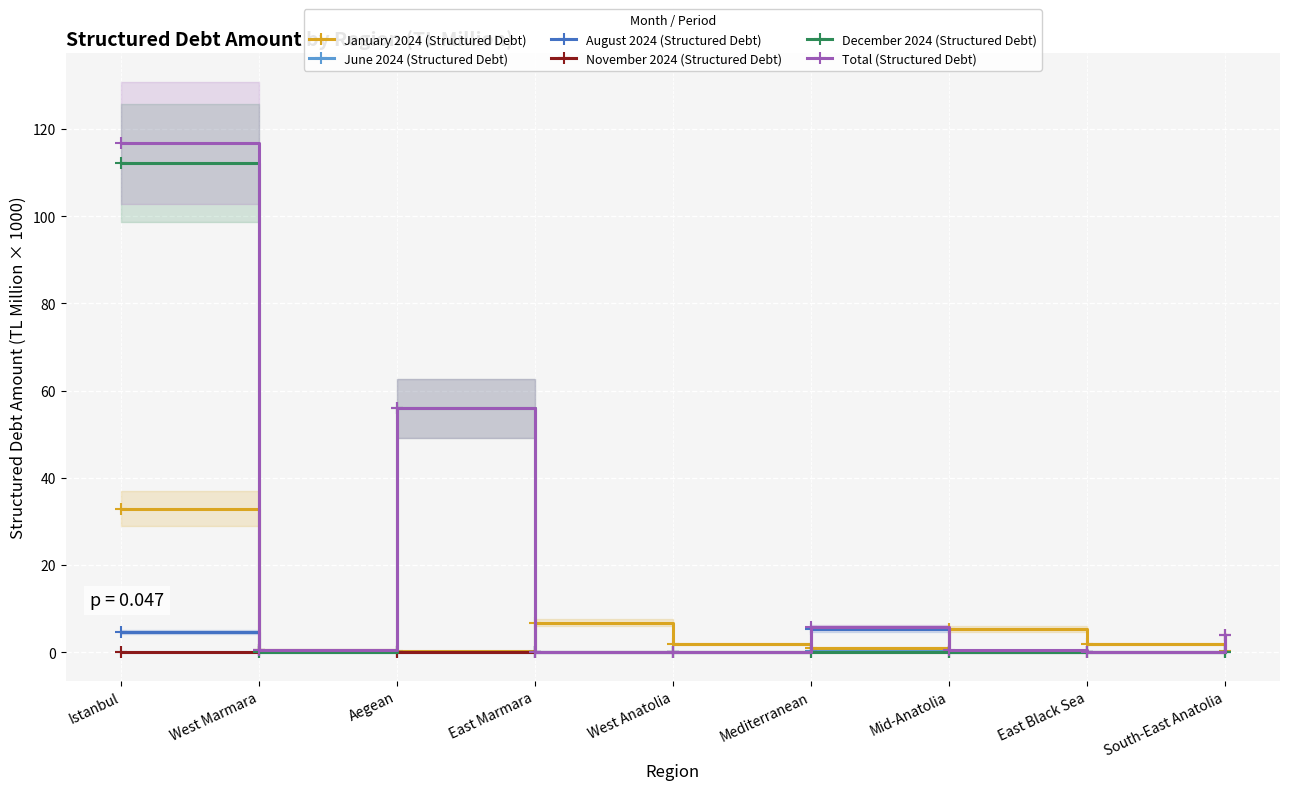

What is the total value across all series at East Marmara?

6.8